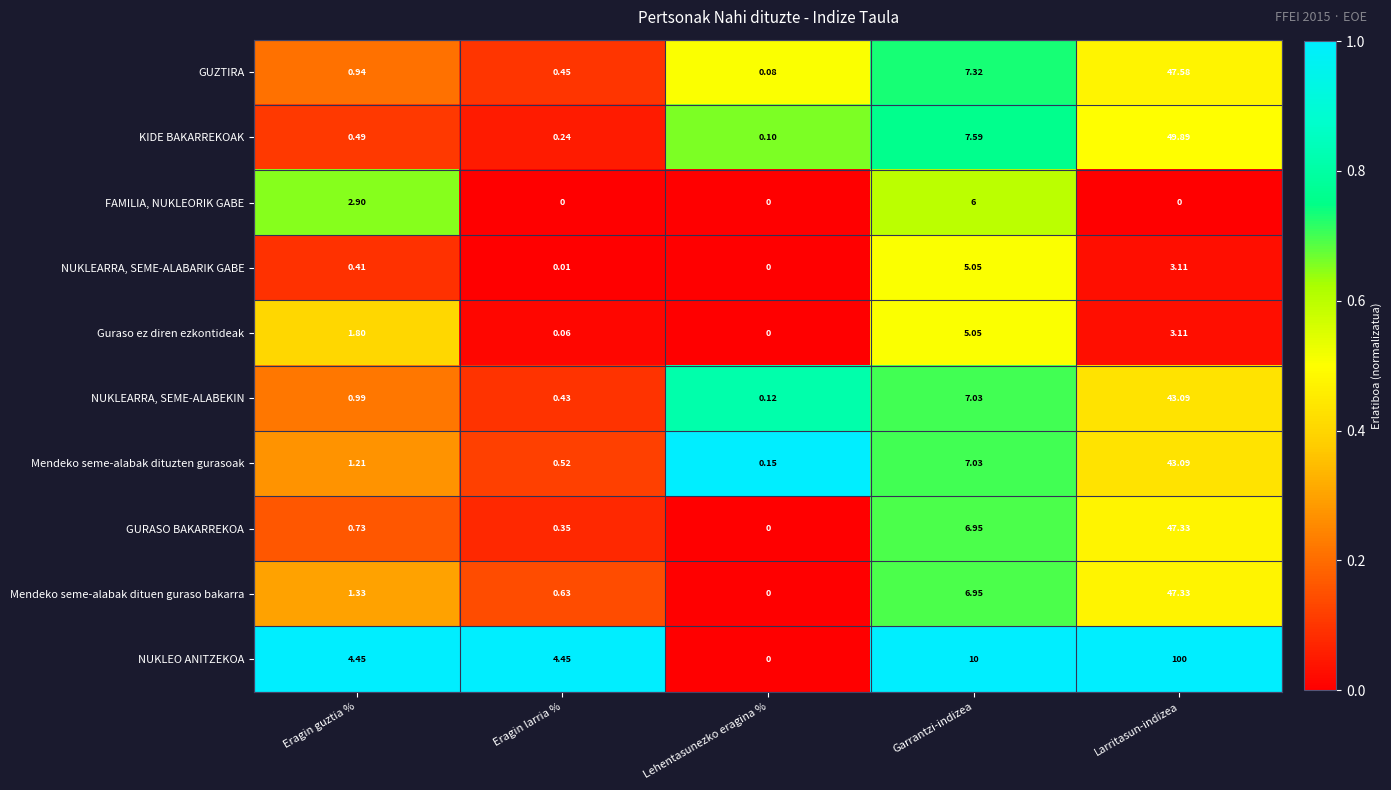

Count the number of data series in this chart.

10